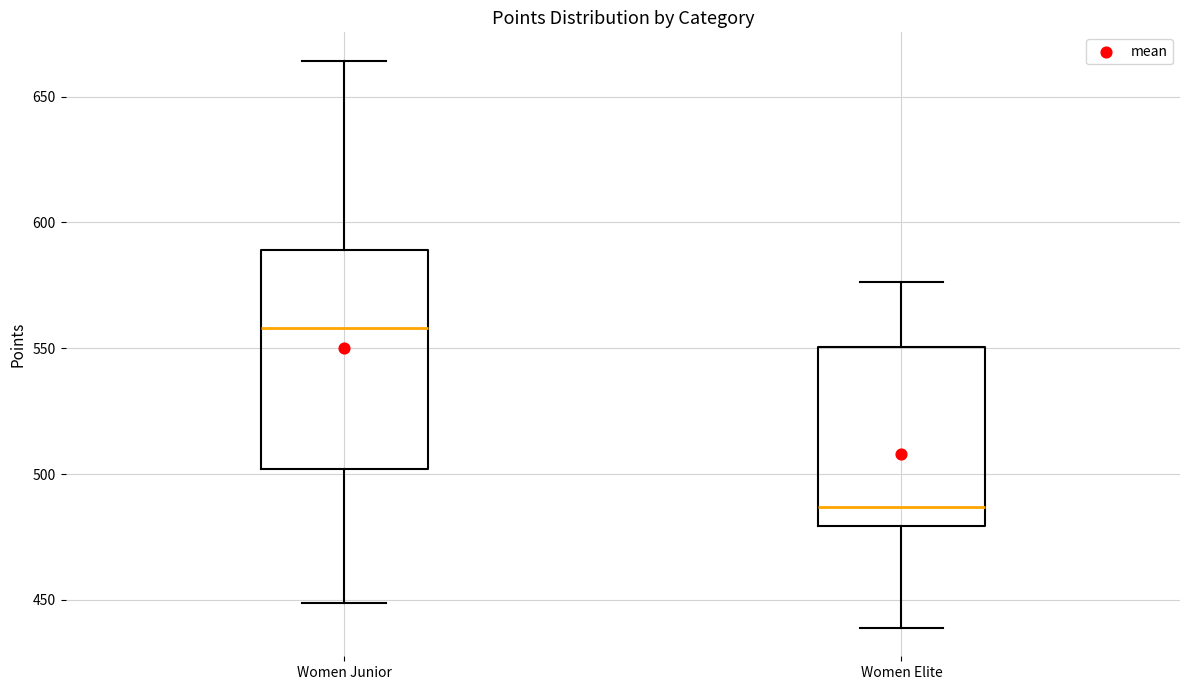

Comparing the boxes themselves (not the whiskers), which one is the tallest?

Women Junior